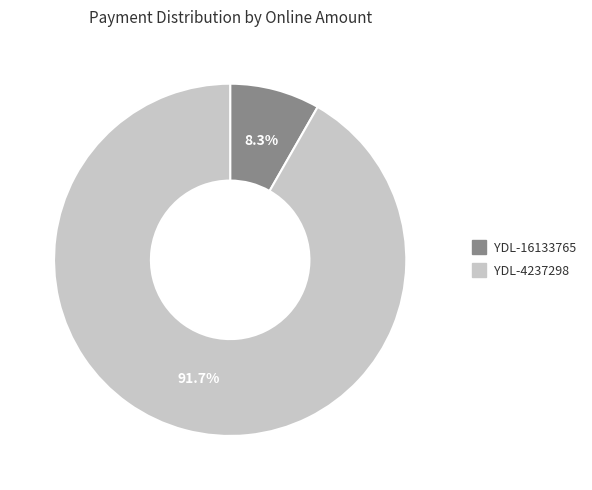

How many slices are in this pie chart?

2